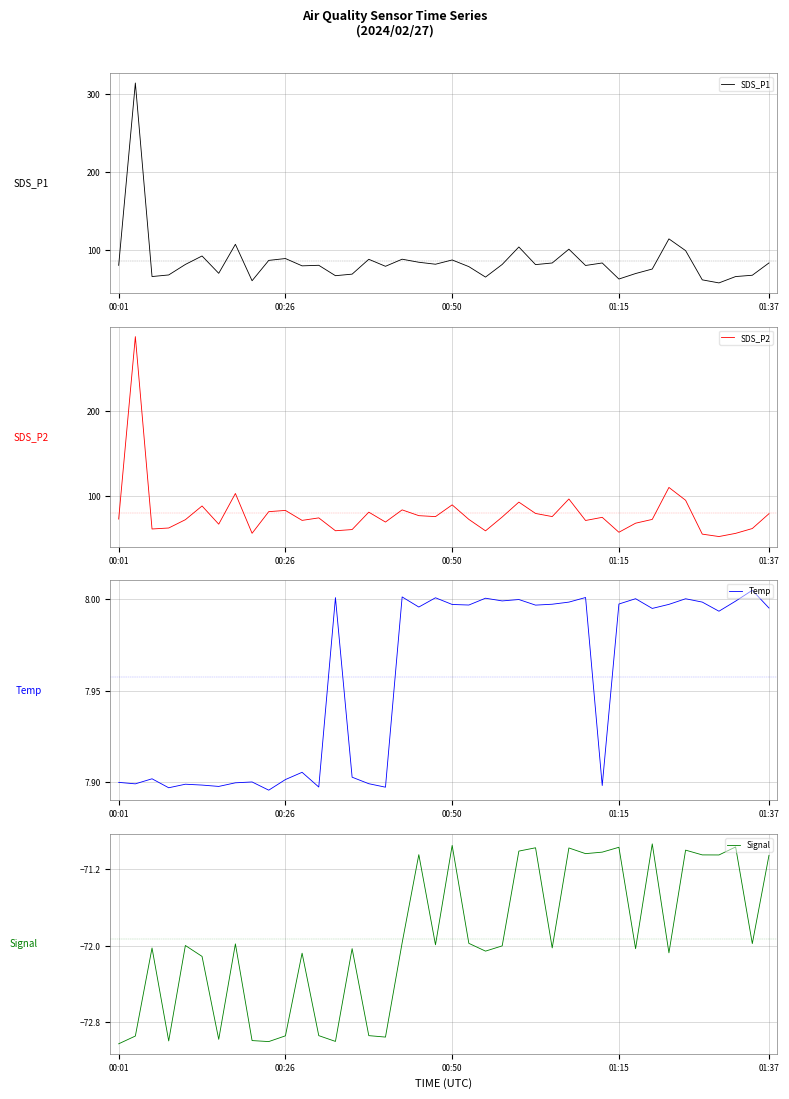

What are all the series names shown in the legend?

SDS_P1, SDS_P2, Temp, Signal